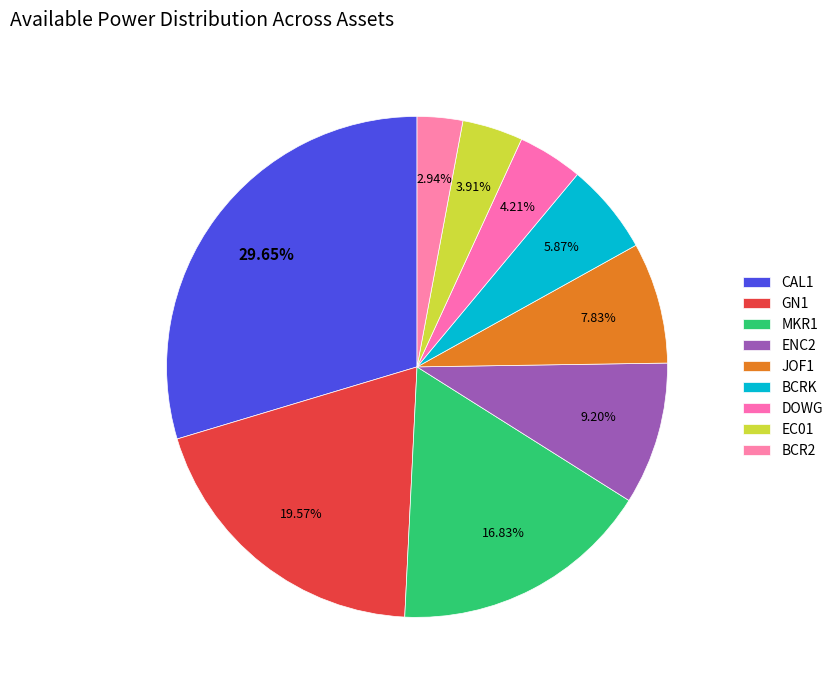

True or false: DOWG accounts for 4% of the total.

True